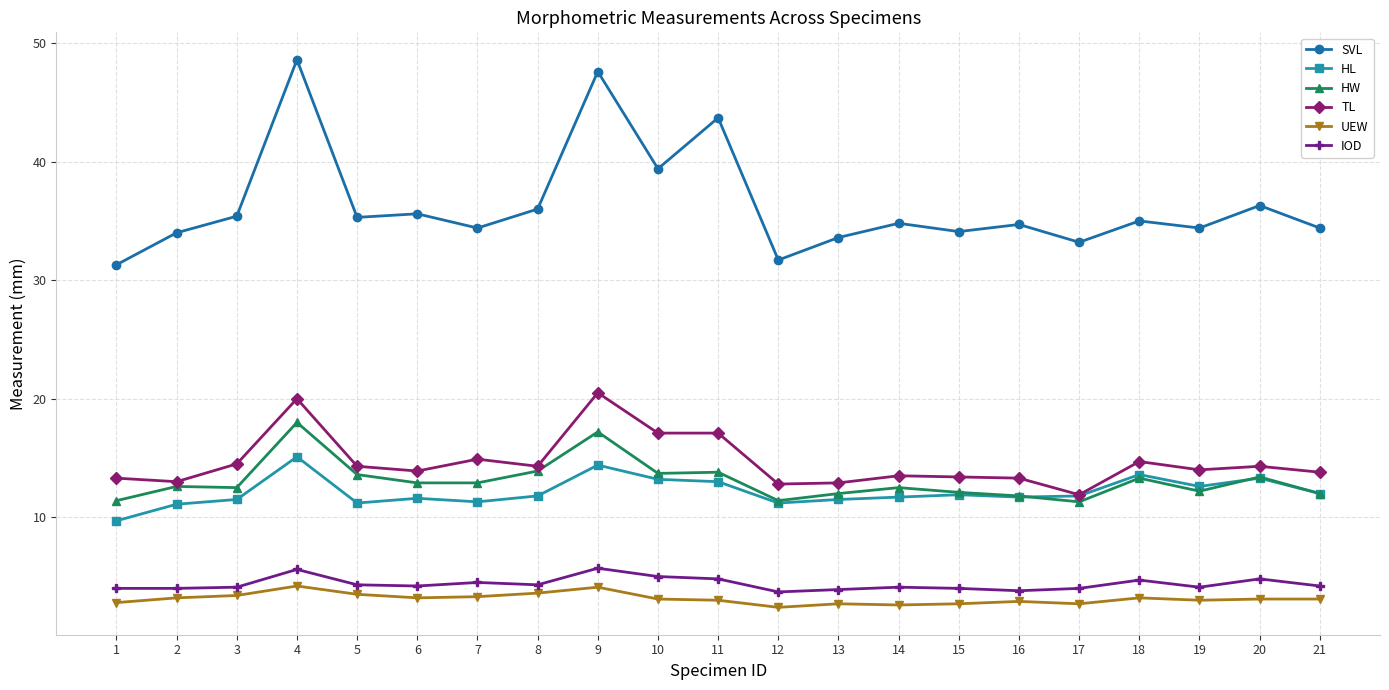

What is the difference between the TL values at 4 and 8?

5.7